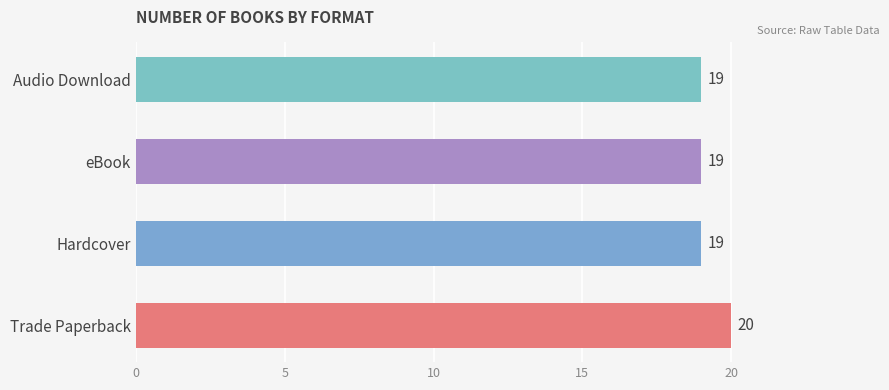

How many values are between 19 and 20?

4